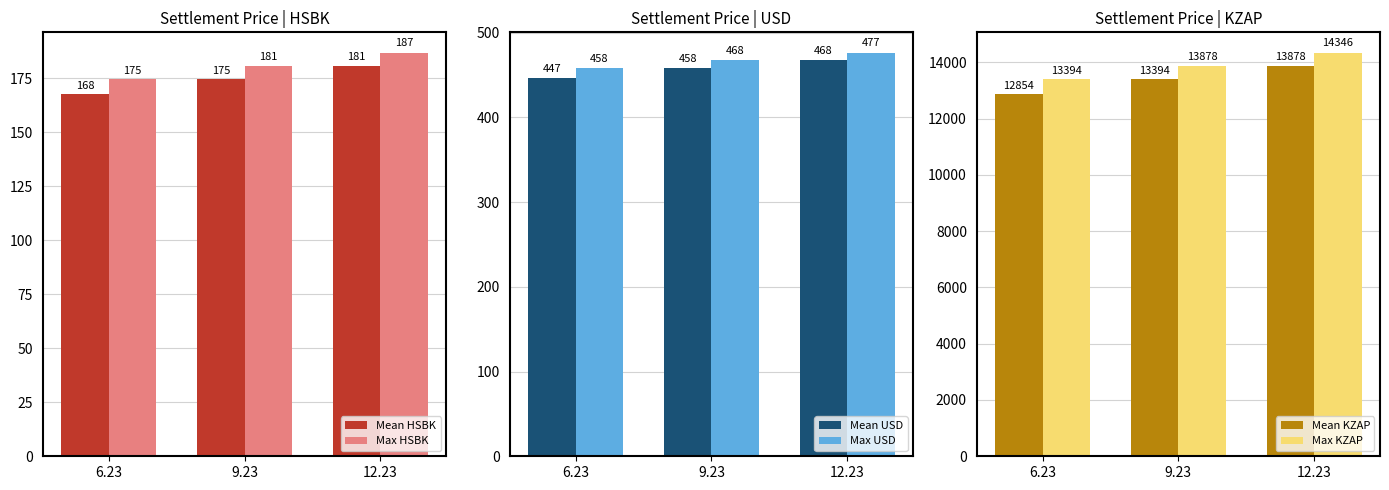

What position from the left is 9.23?

2